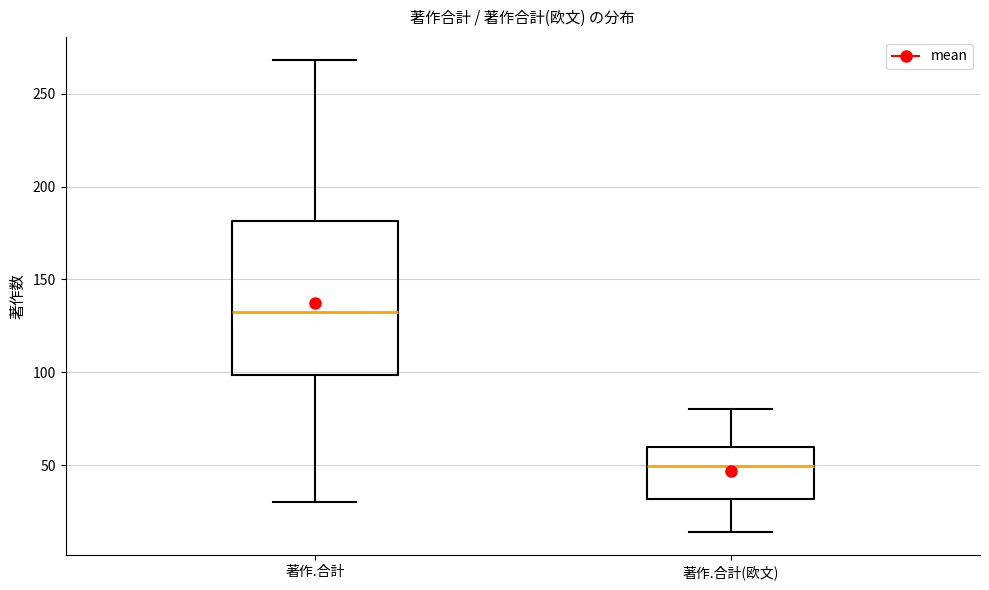

Reading left to right, read every box against the y-axis: the position of its median line, the range the box covers, and the ends of its whiskers. The values are not printed on the chart, so give them approximately, as read against the axis.

著作.合計: median 135, box 100 to 180, whiskers 30 to 270
著作.合計(欧文): median 50, box 30 to 60, whiskers 15 to 80